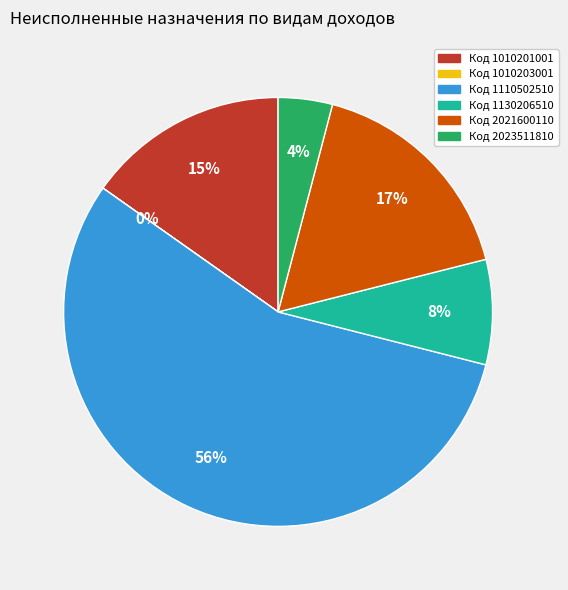

Which category has the biggest portion of the pie?

Код 1110502510